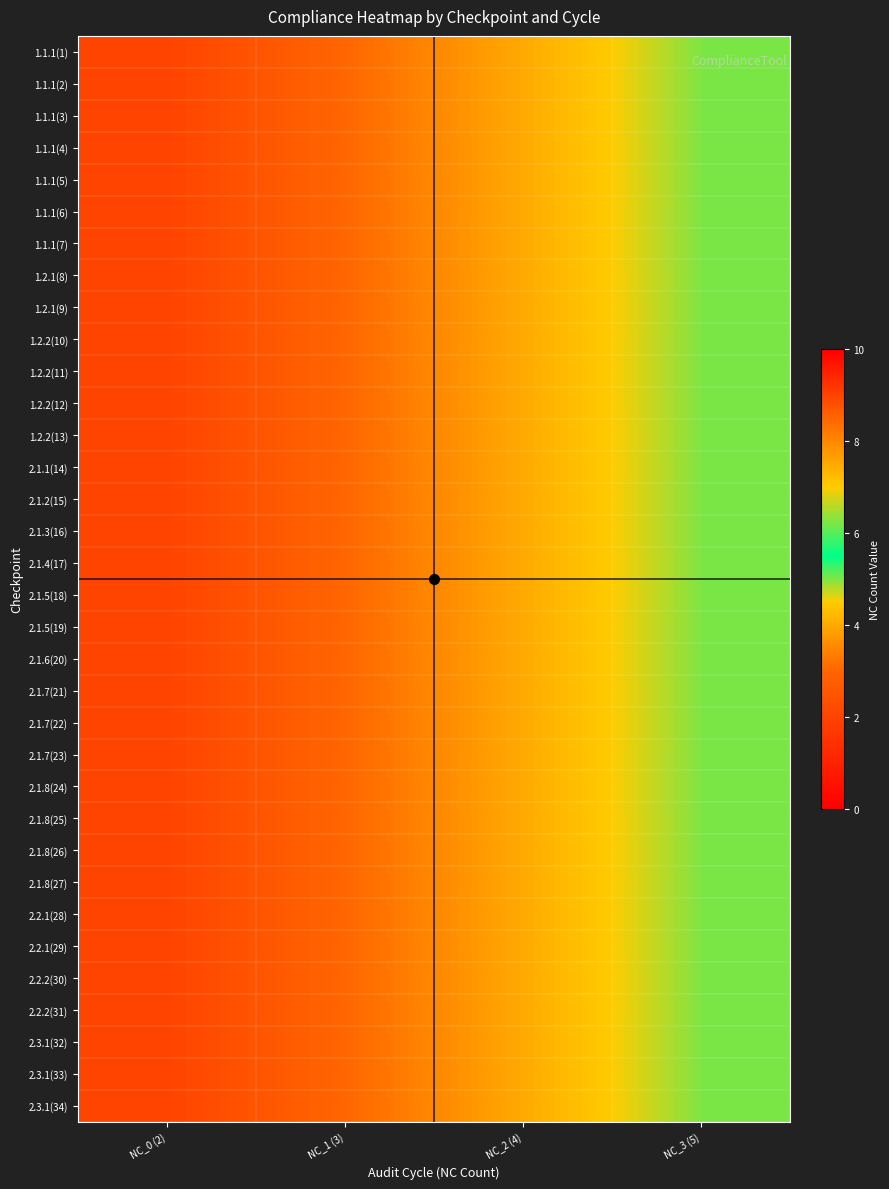

Between NC_3 (5) and NC_0 (2), which is larger?

NC_3 (5)